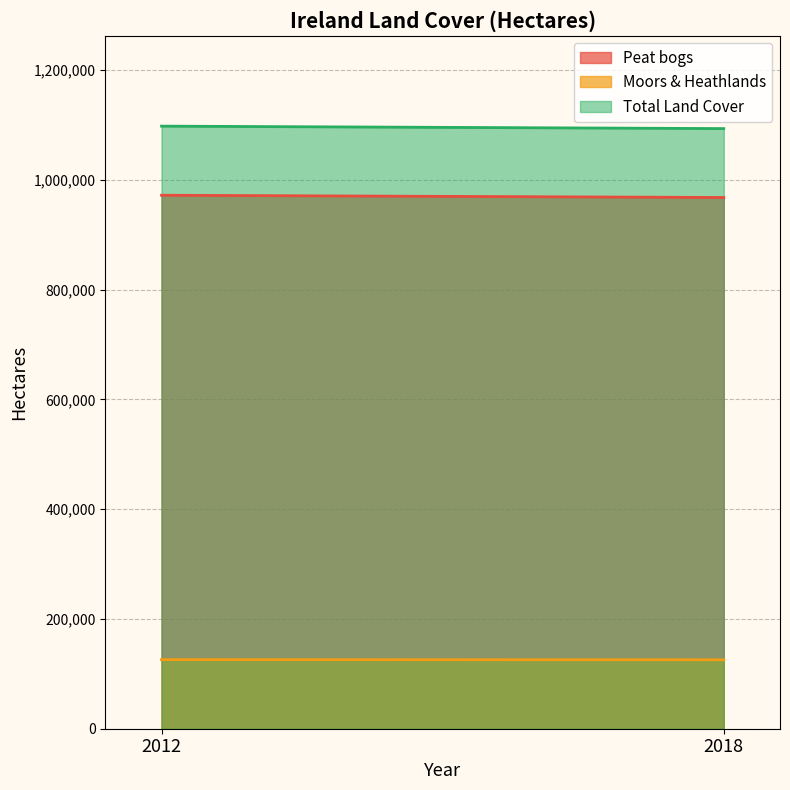

What is the difference between the Peat bogs values at 2018 and 2012?

4120